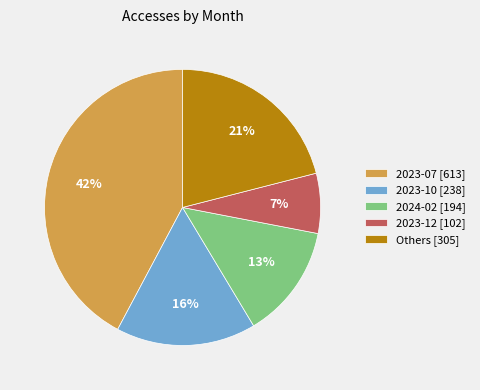

Between Others [305] and 2023-12 [102], which is larger?

Others [305]